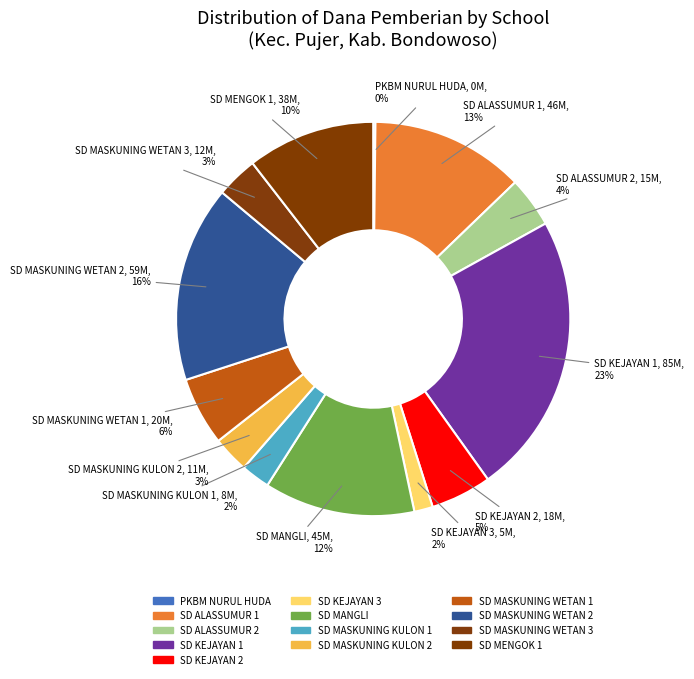

Is it true that SD ALASSUMUR 1 is 13% of the pie?

True